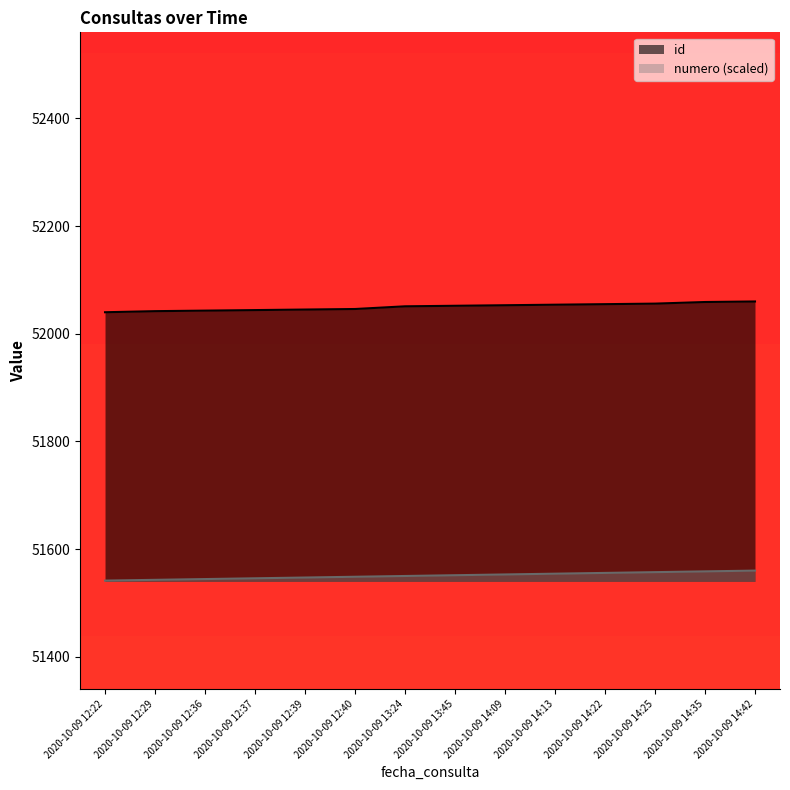

The value of numero at 2020-10-09 12:40 is 16485.5. True or false?

False